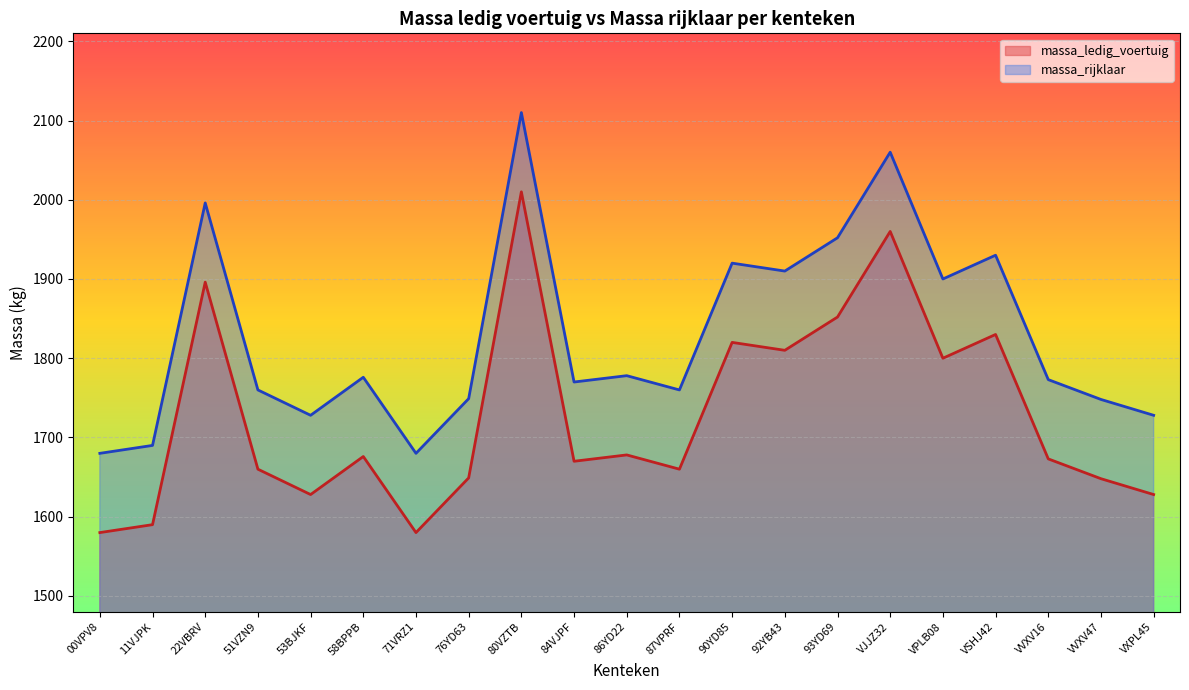

What value does the massa_rijklaar series have at 76YD63?

1749